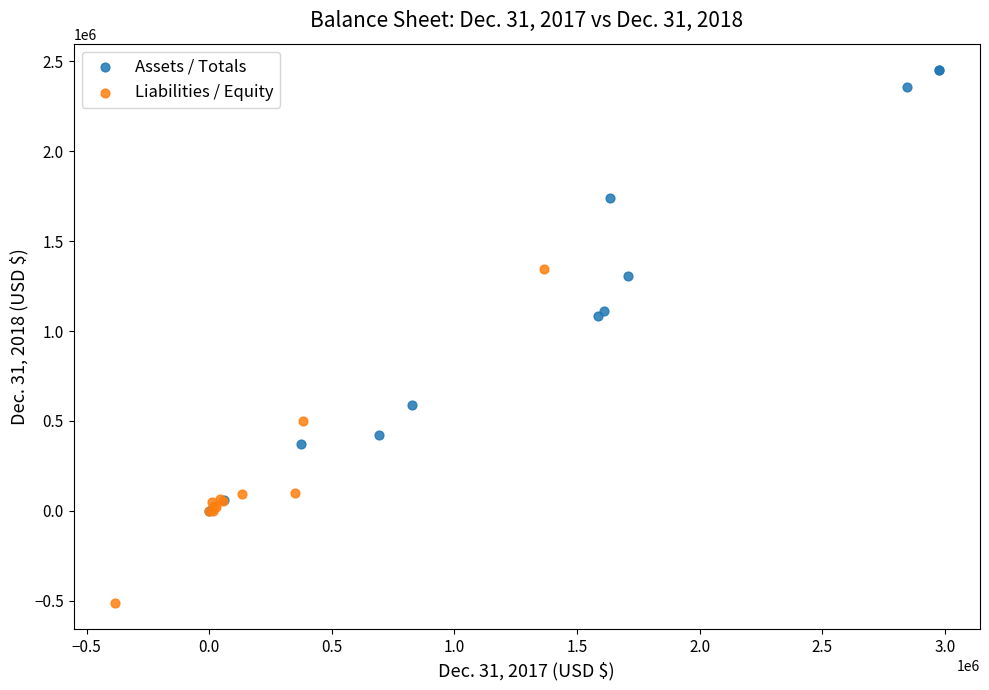

Which series reaches the minimum Y coordinate?

Liabilities / Equity